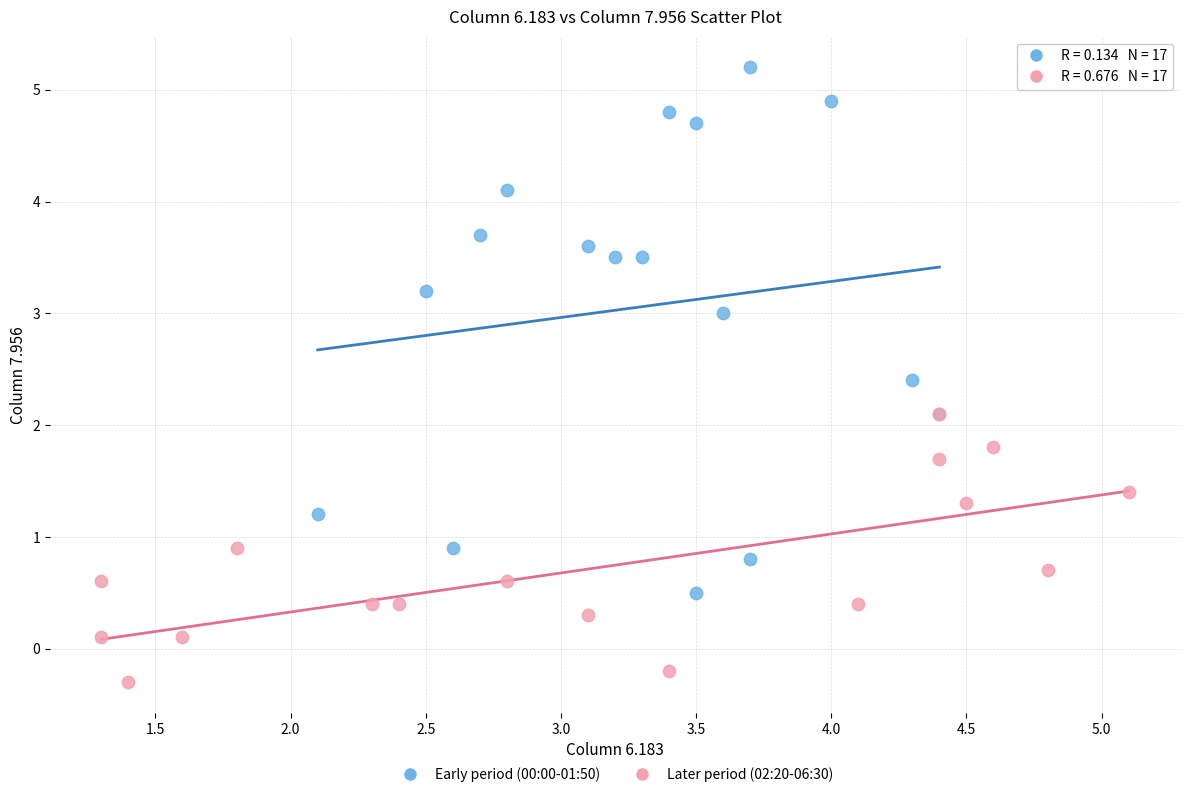

Which series has the largest Y range (max minus min)?

Early period (00:00-01:50)